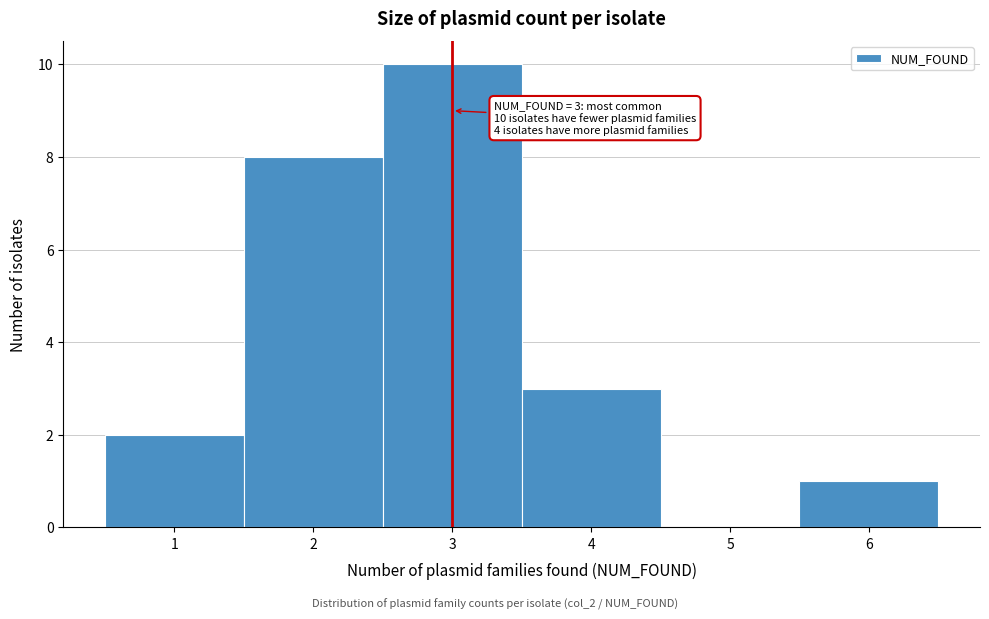

Which range on the x-axis has the tallest bar?

2.5 to 3.5